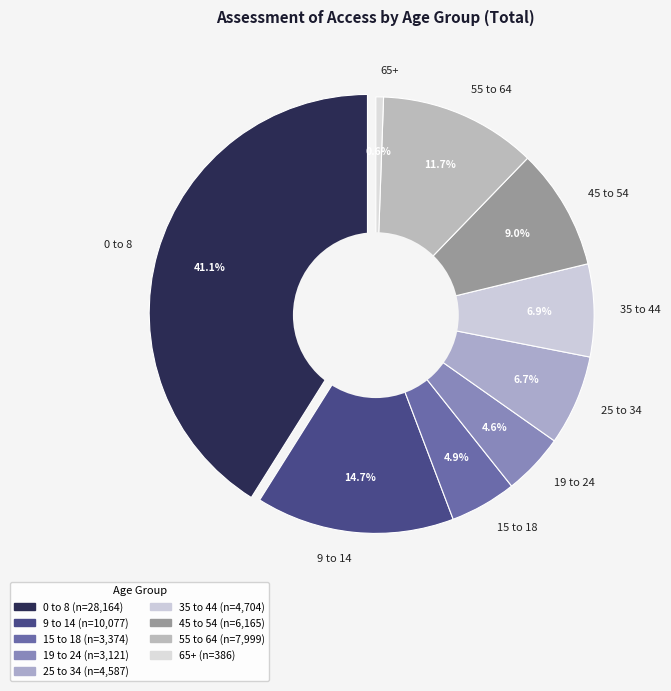

How many segments does this pie chart have?

9